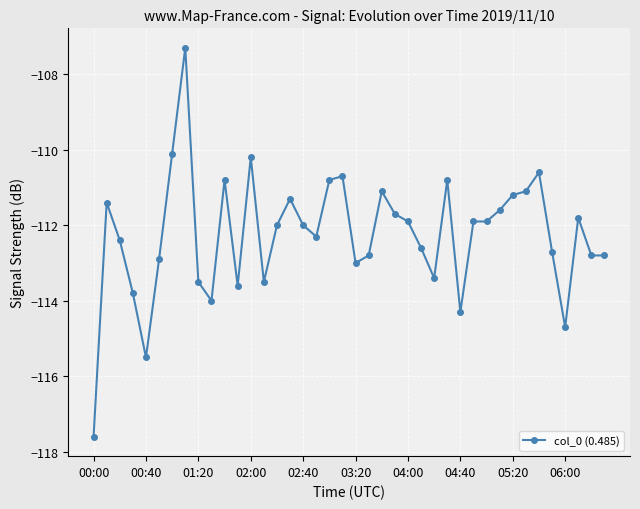

True or false: the data has more than 0 interior local peaks.

True